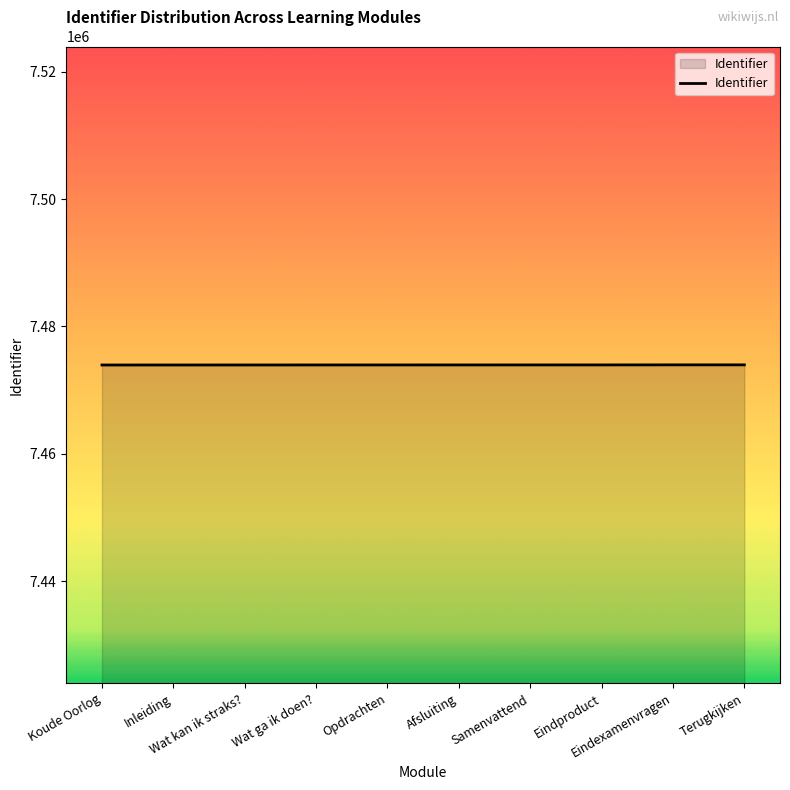

What is the smallest value displayed?

7473948